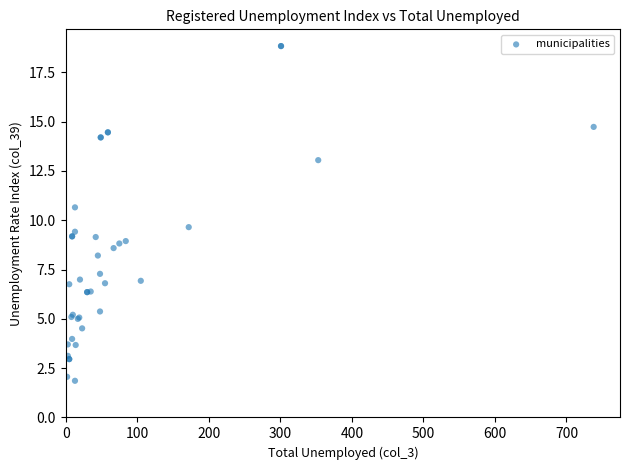

What Y value in the scatter plot is closest to 10?

9.7